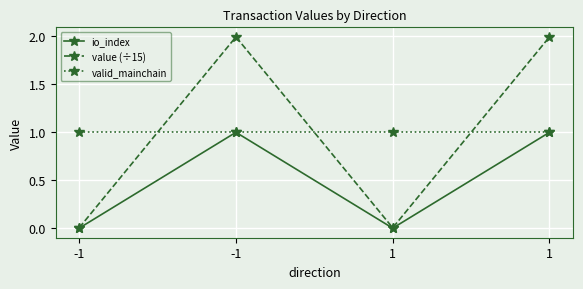

What are all the series names shown in the legend?

io_index, value (÷15), valid_mainchain